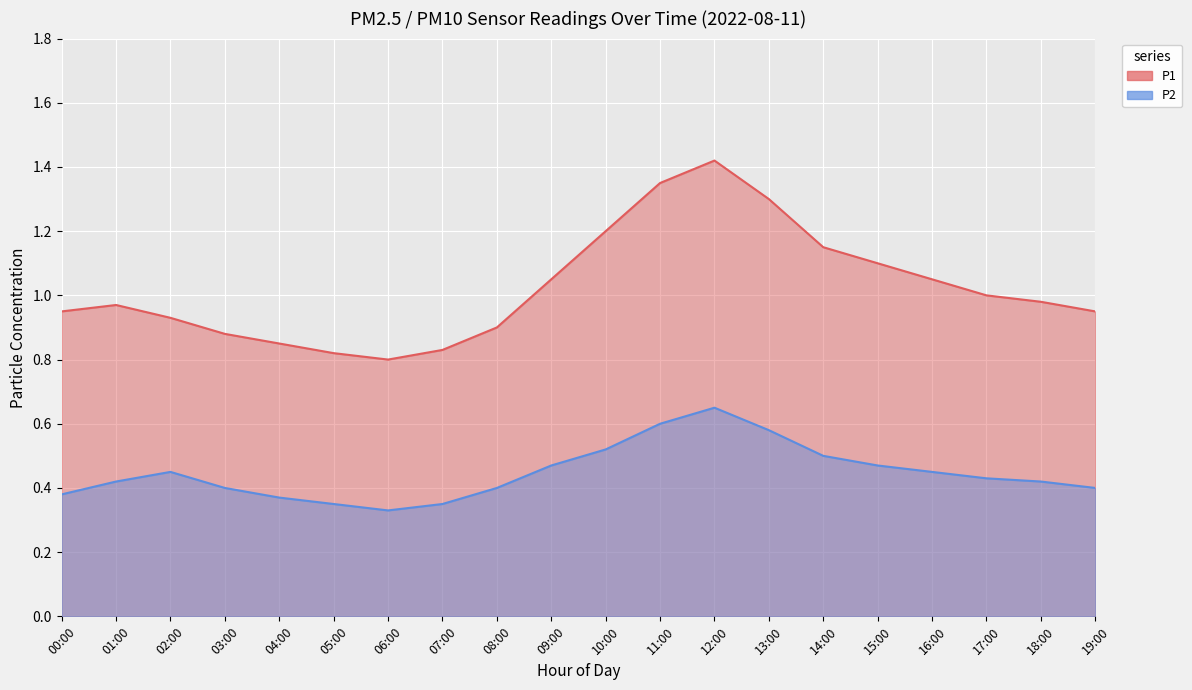

Where is the first local maximum for P1?

01:00